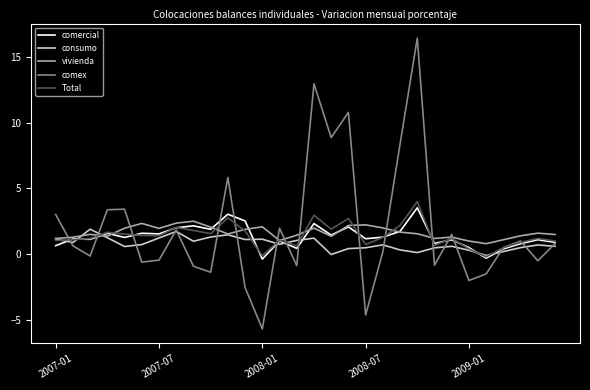

What is the maximum value shown in the chart?

16.4